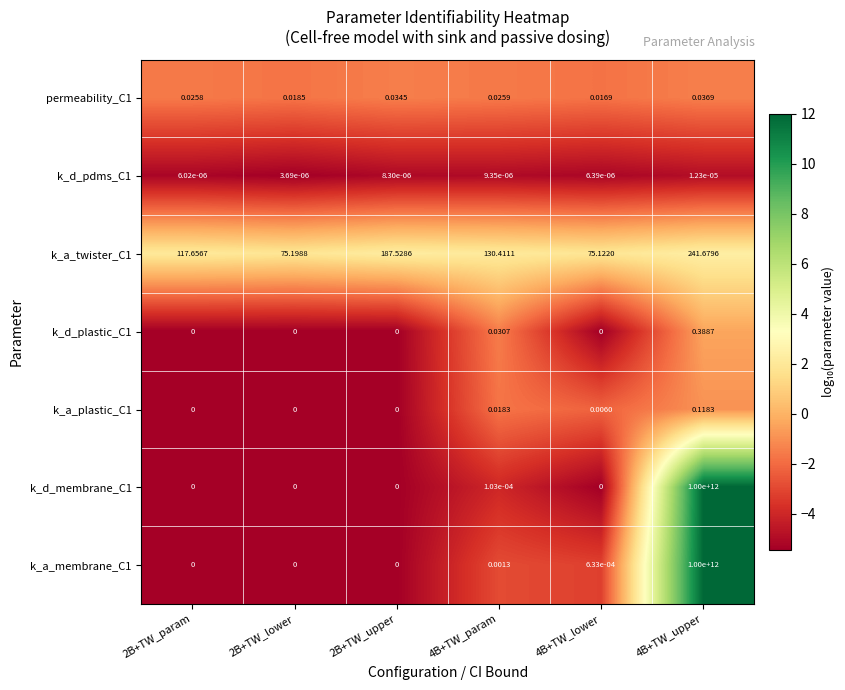

Between 4B+TW_param and 4B+TW_upper, which series saw the biggest shift?

k_d_membrane_C1